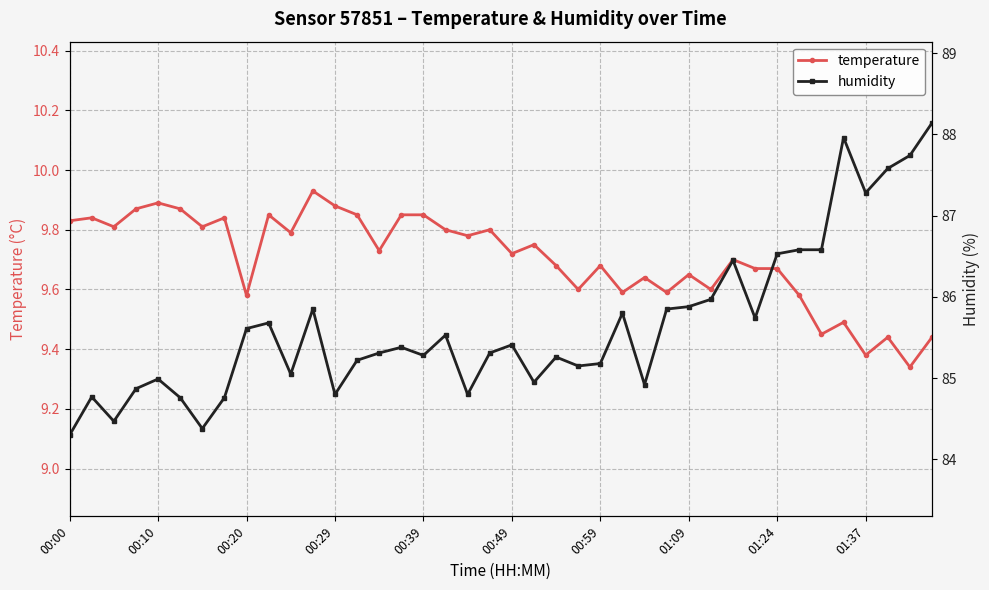

True or false: temperature and humidity cross at least once.

False